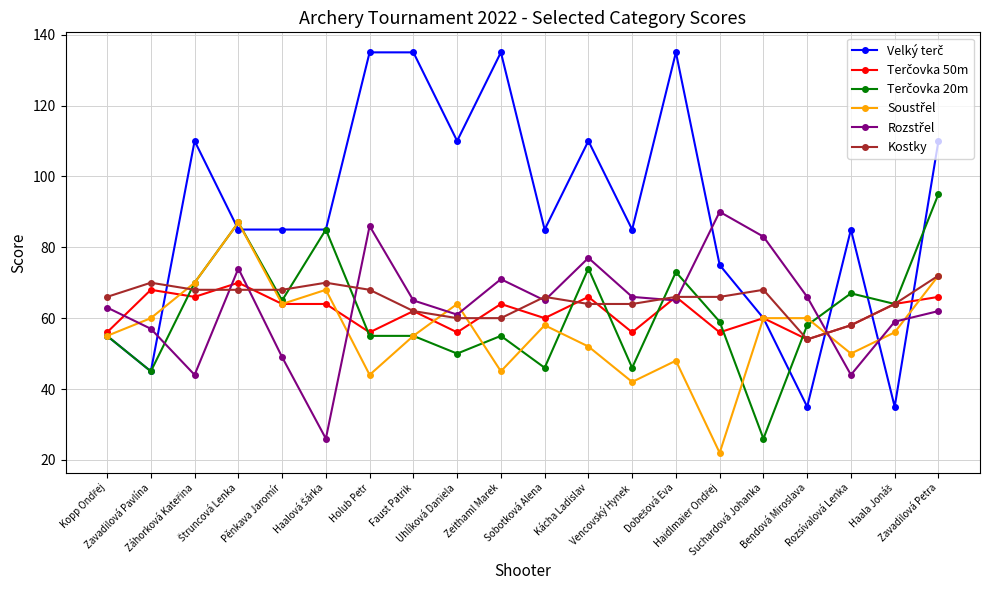

What is the greatest value displayed?

135